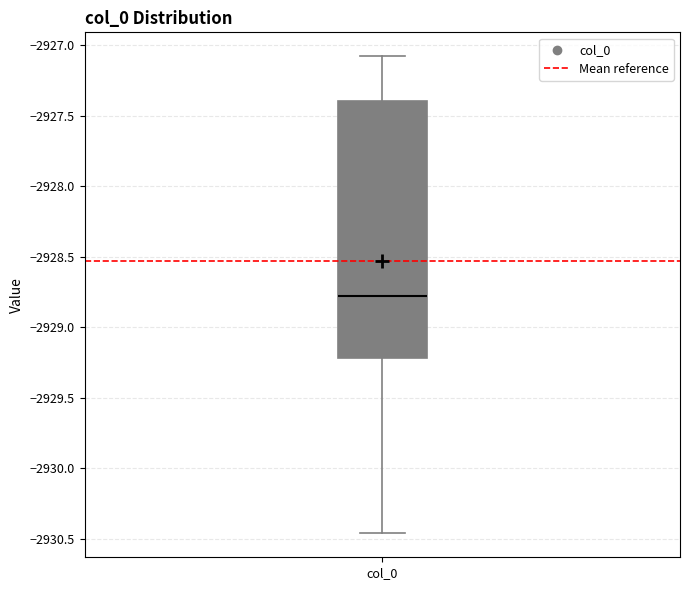

Read this box plot against the y-axis: the position of the median line, the range covered by the box, and the ends of both whiskers. The values are not printed on the chart, so give them approximately, as read against the axis.

median -2928.75, box -2929.20 to -2927.40, whiskers -2930.45 to -2927.10